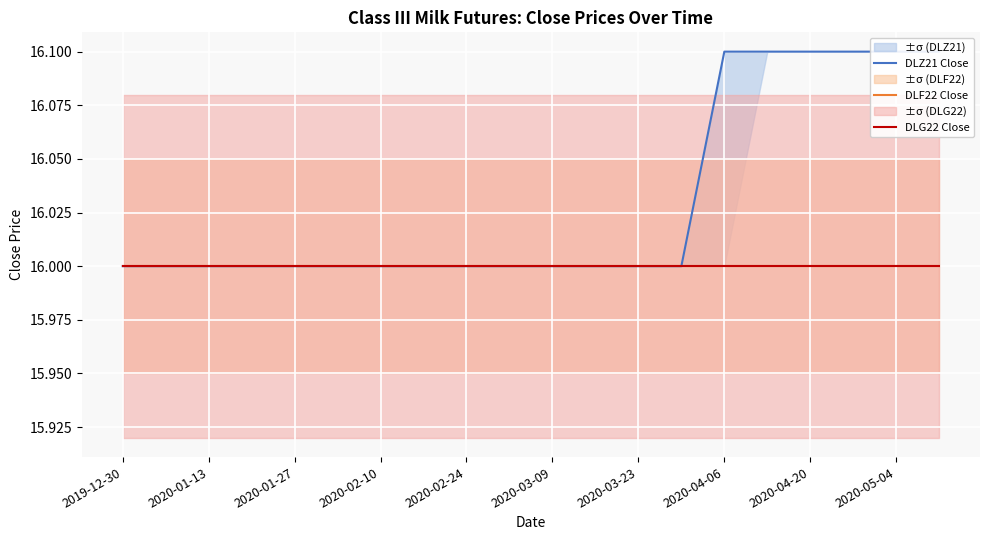

The DLZ21 Close series shows 6.8 at 19. True or false?

False